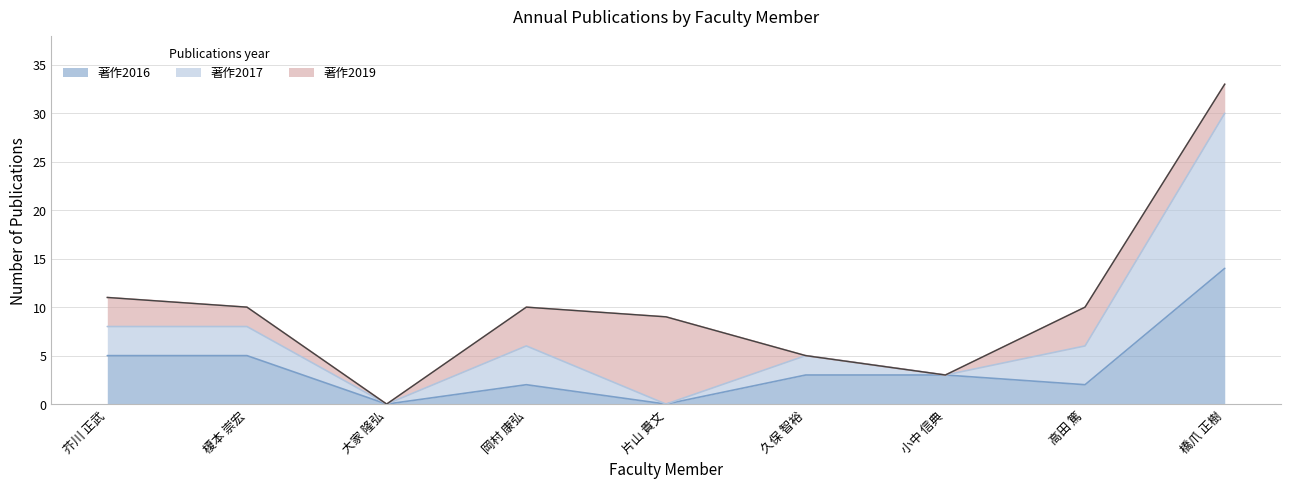

What is the highest value of the 著作2016 series?

14